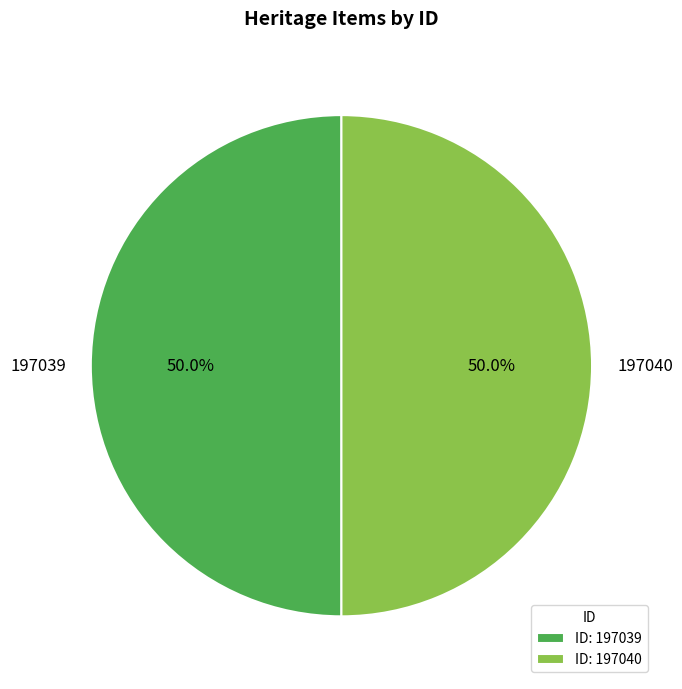

True or false: 197039 accounts for 45% of the total.

False